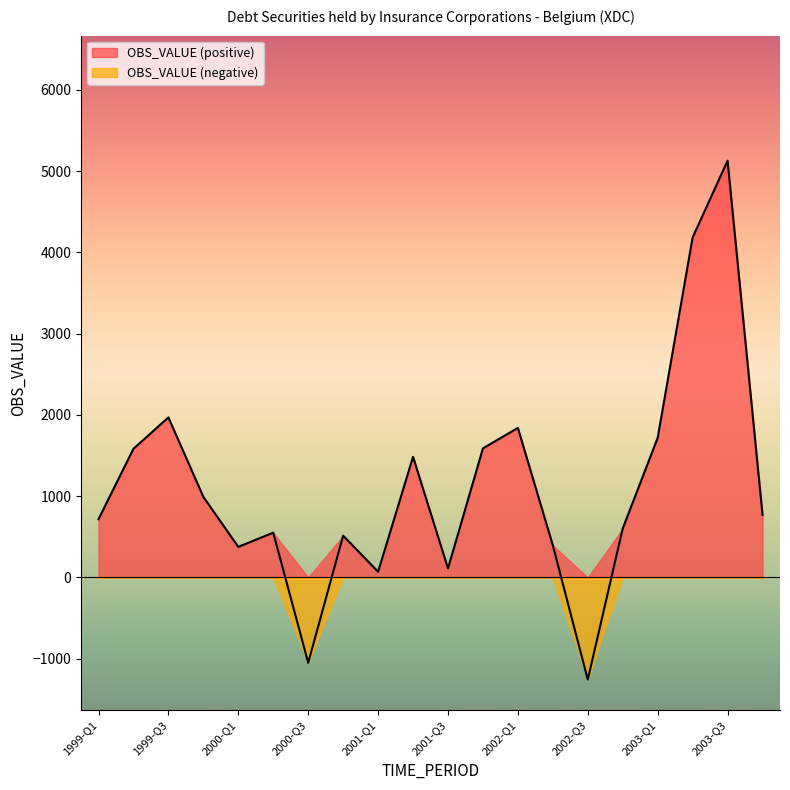

Where is the data nearest to the value 1936?

1999-Q3